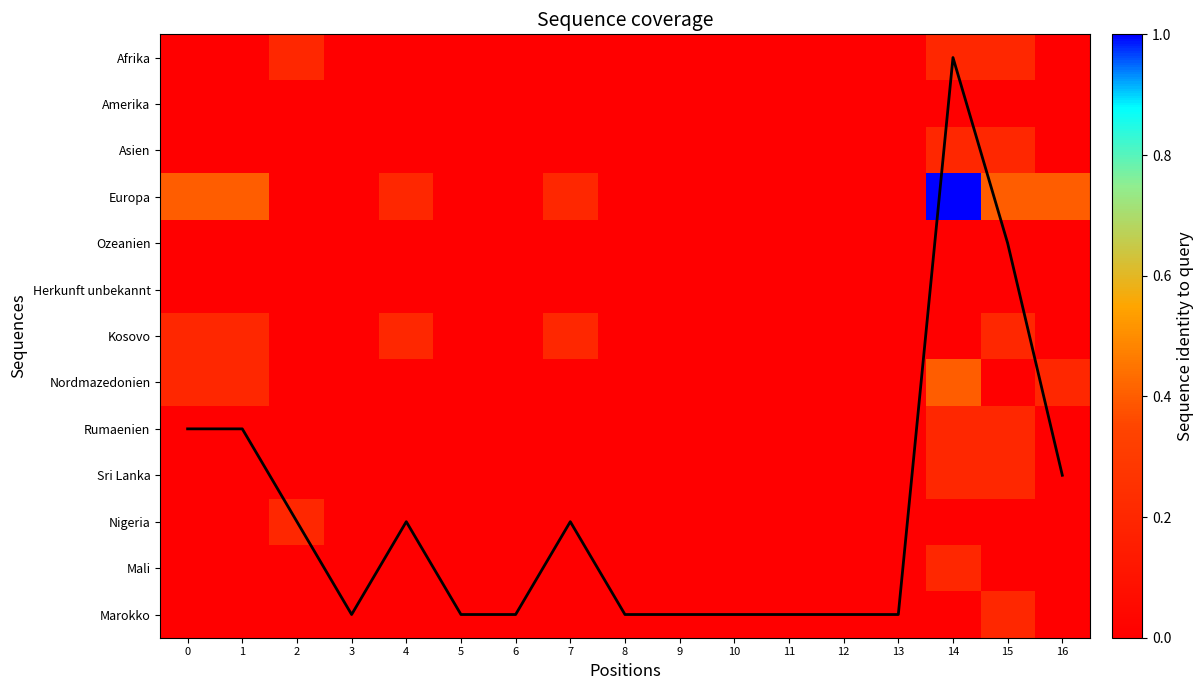

How many categories are shown in the chart?

17